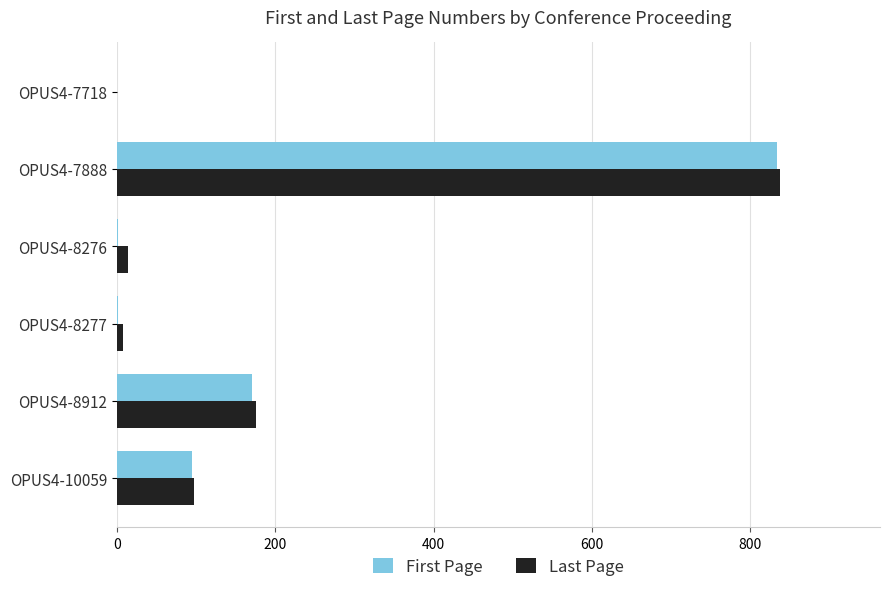

Count the number of categories in the chart.

6